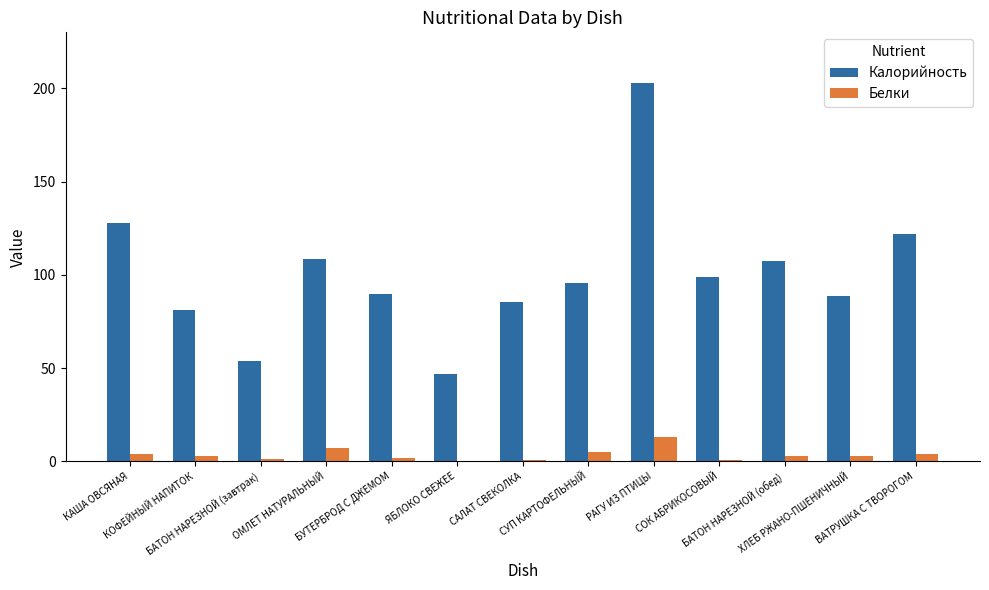

Which series has the largest total across all categories?

Калорийность